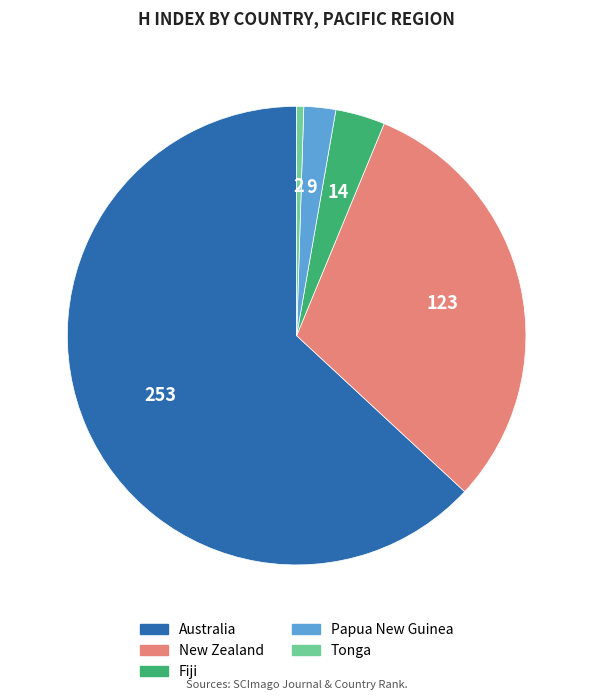

What is the largest slice in the pie chart?

Australia